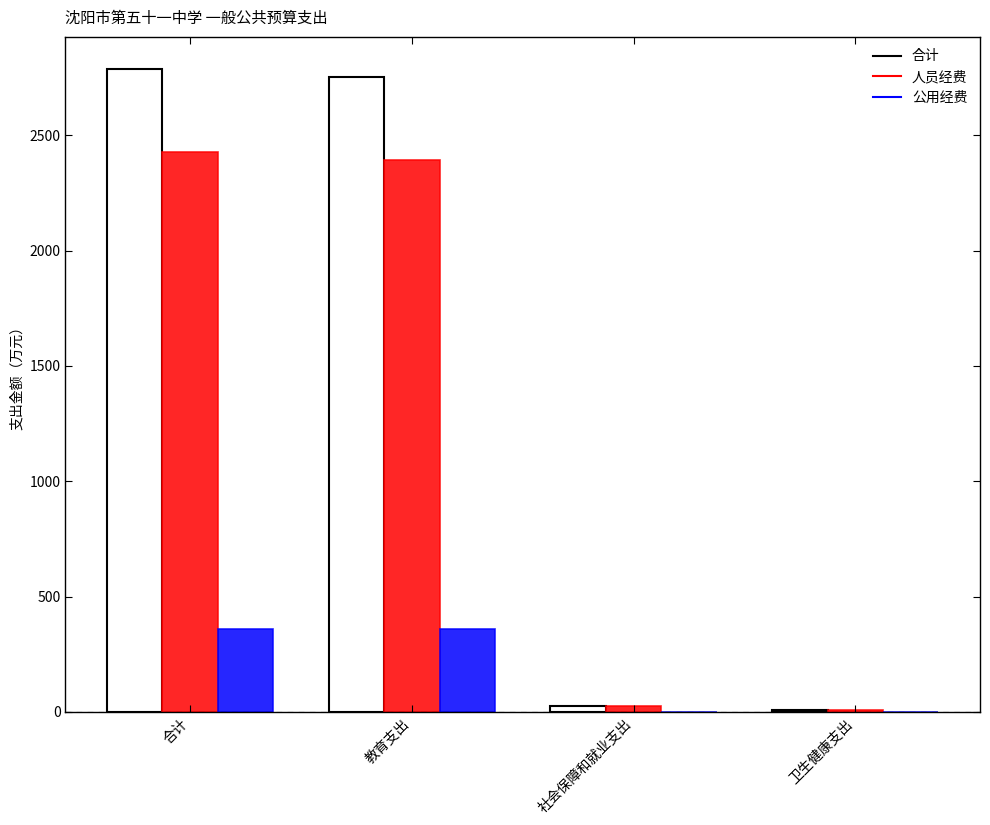

What is the average value of the 合计 series?

1393.8